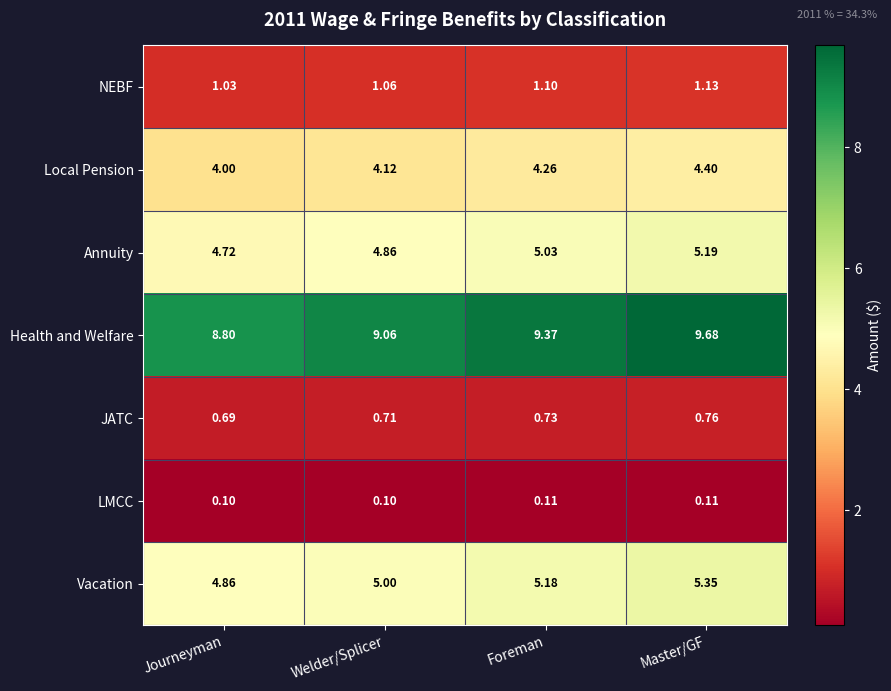

At which label is JATC closest to 0?

Journeyman